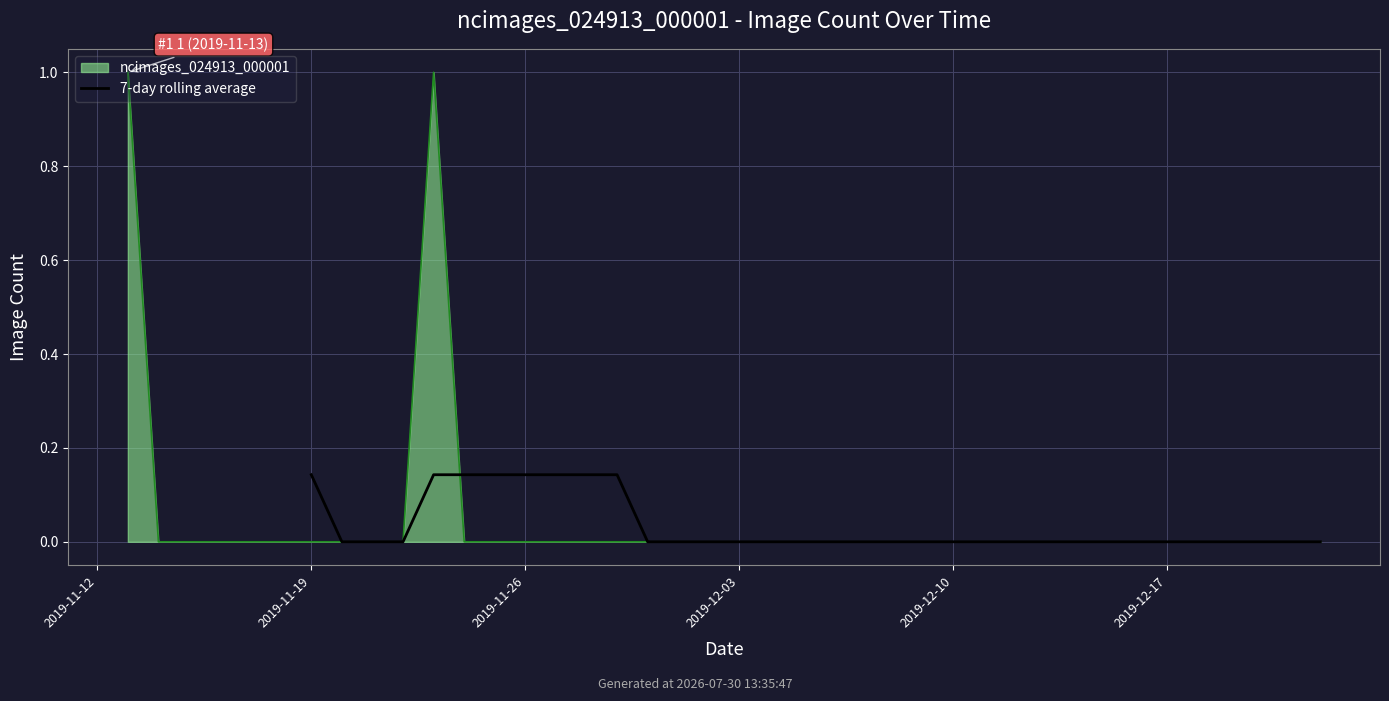

How many lines are shown in the chart?

1